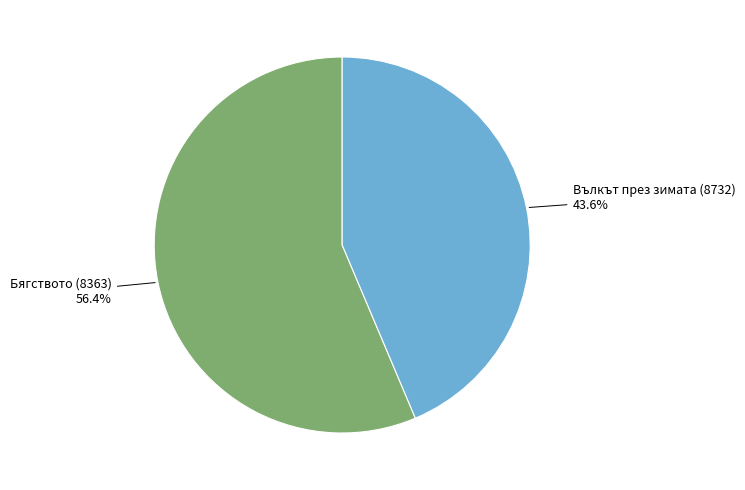

To the nearest percent, what is the difference between the largest and smallest slice percentages?

13%